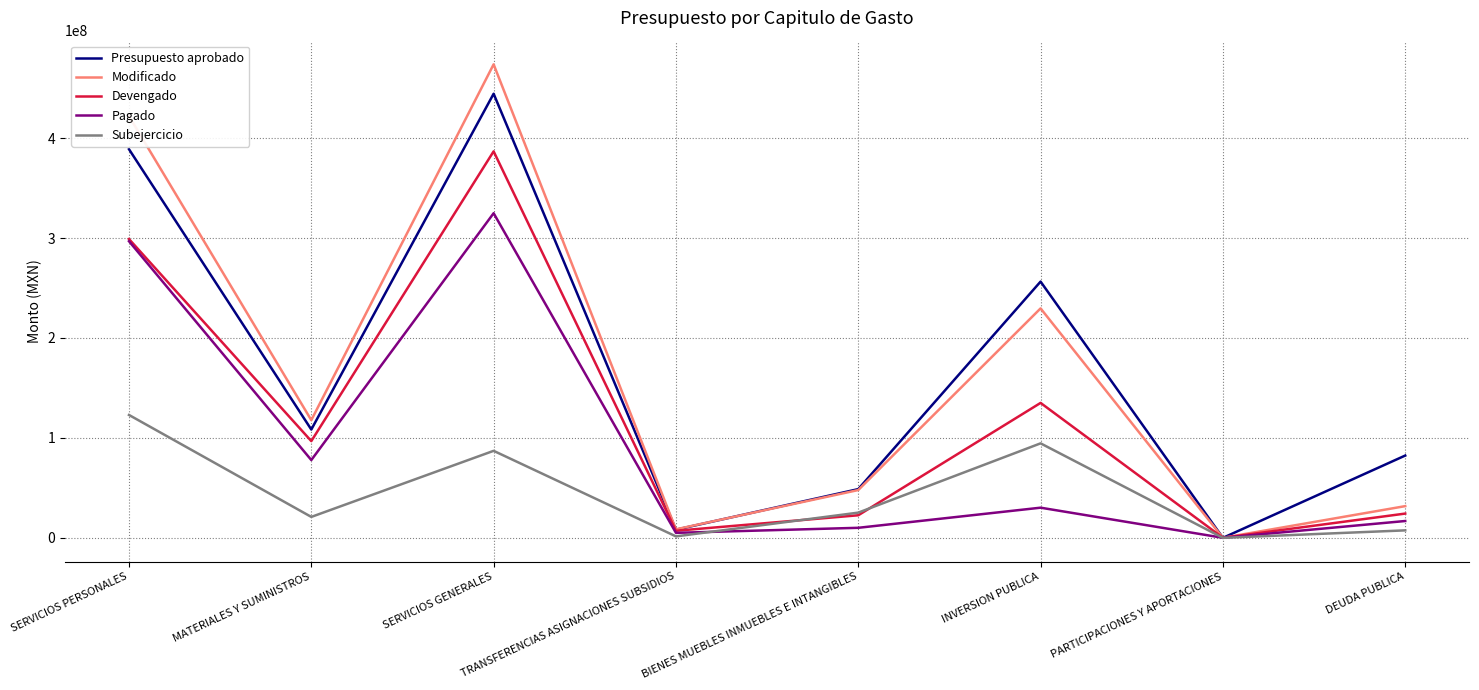

What position from the right is TRANSFERENCIAS ASIGNACIONES SUBSIDIOS?

5